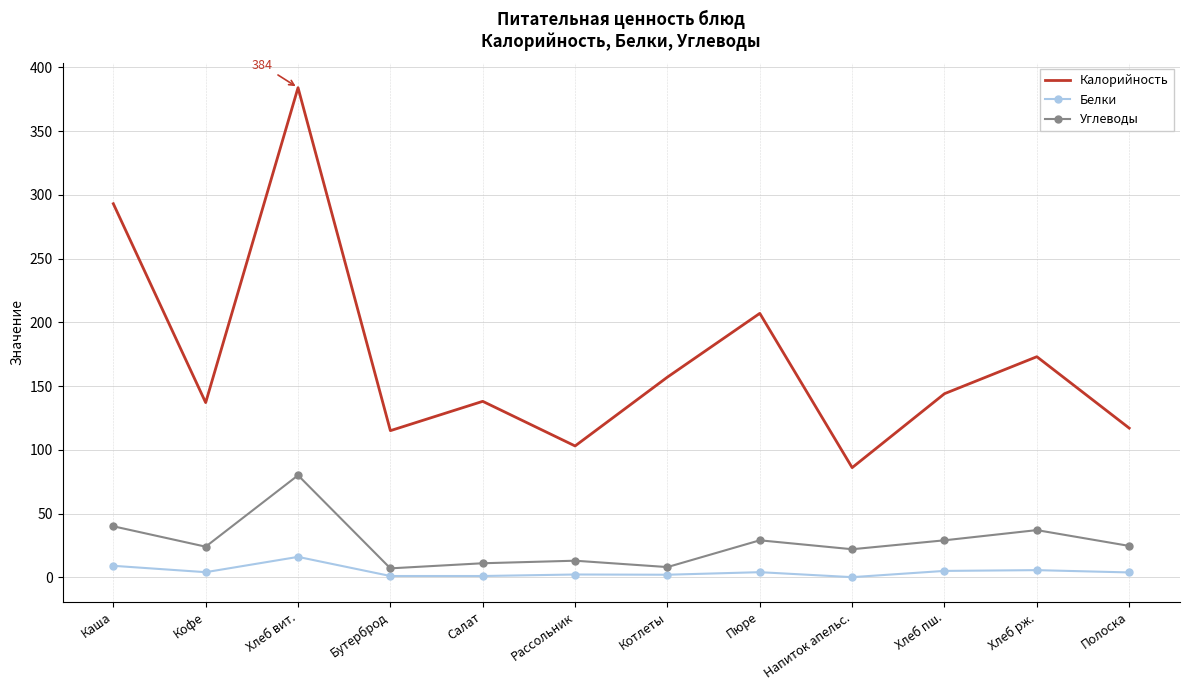

What position from the left is Салат?

5